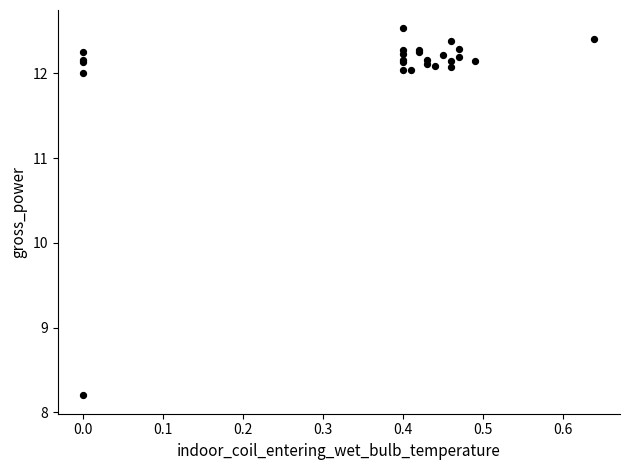

What Y value in the scatter plot is closest to 10?

8.2